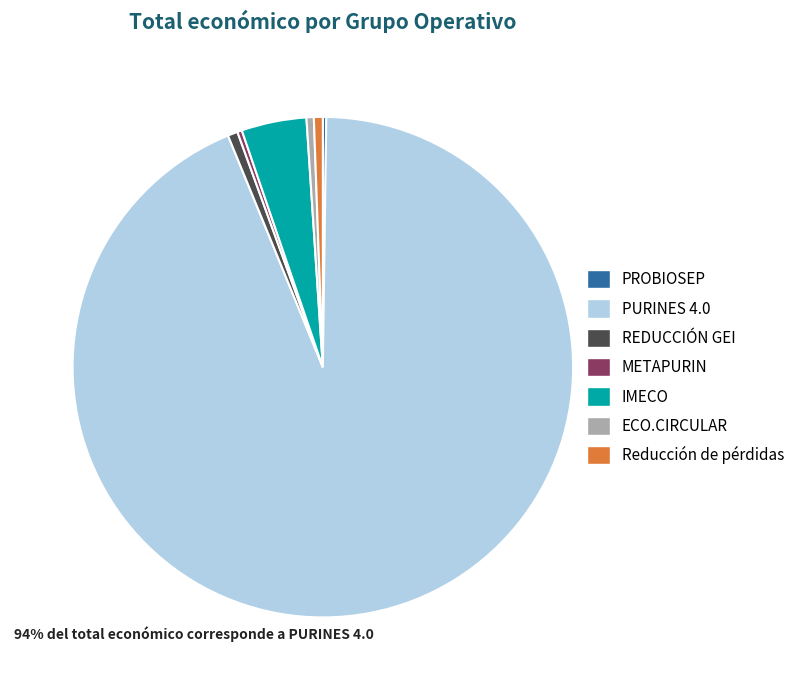

Is it true that REDUCCIÓN GEI is 1% of the pie?

True